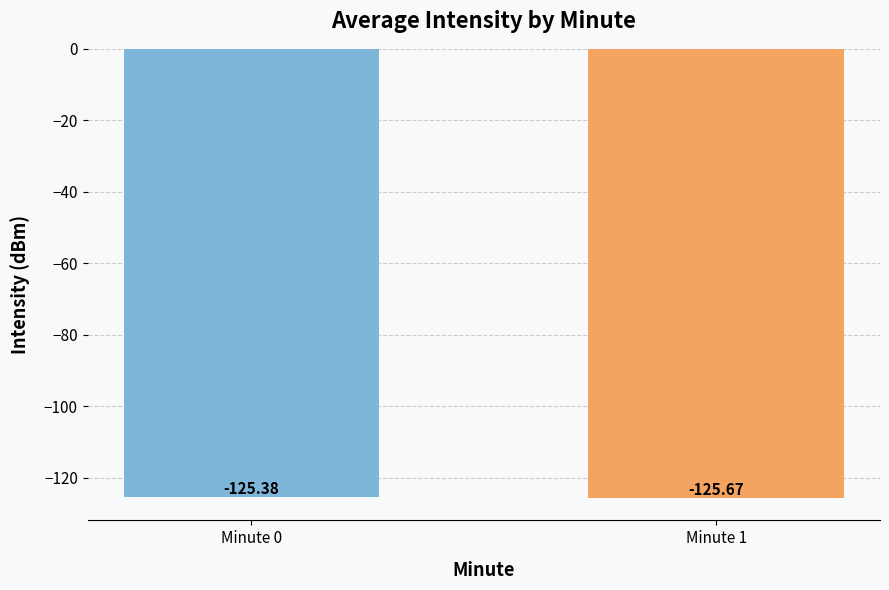

What is the minimum value shown in the chart?

-125.7